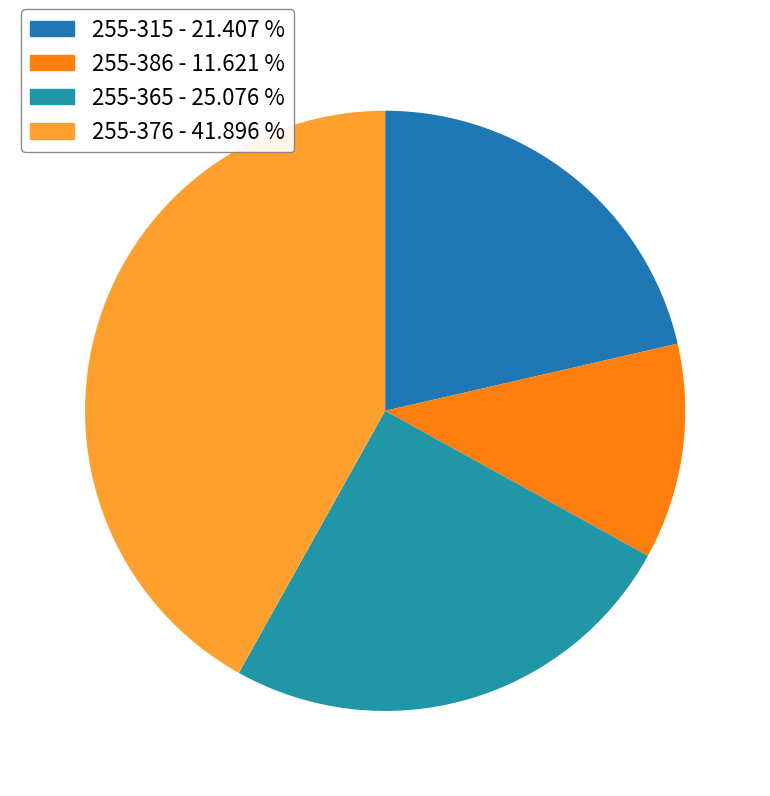

To the nearest percent, what portion does 255-315 represent?

21%